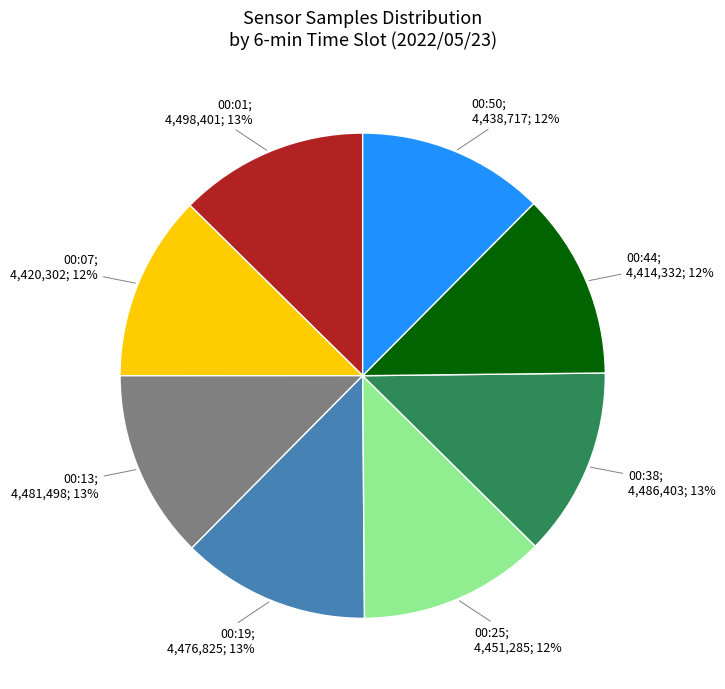

How many segments does this pie chart have?

8